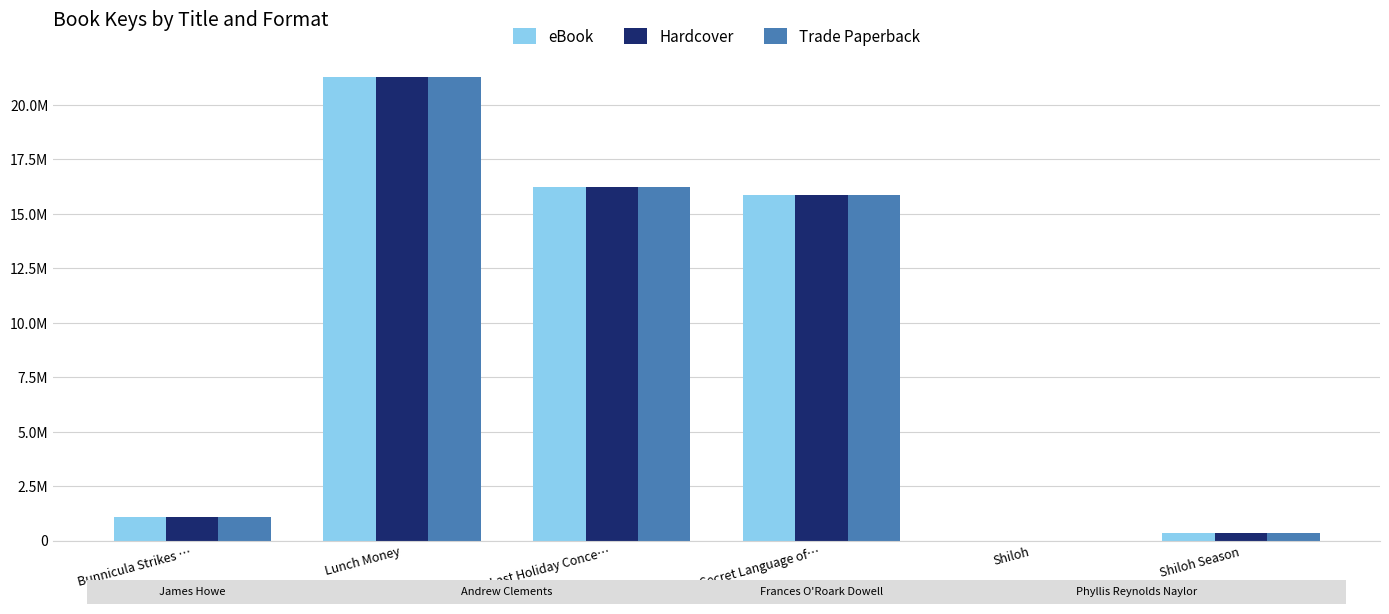

The value of Trade Paperback at Secret Language of… is 24886066. True or false?

False